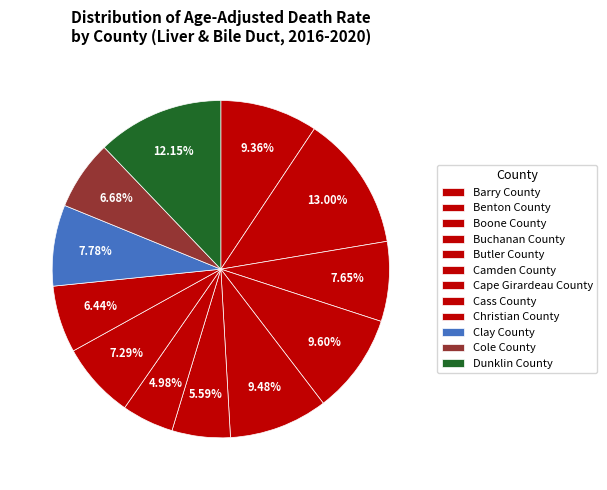

Is it true that Butler County is 9% of the pie?

True